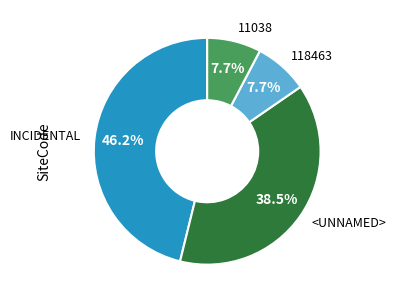

To the nearest percent, what percentage of the pie is 11038?

8%